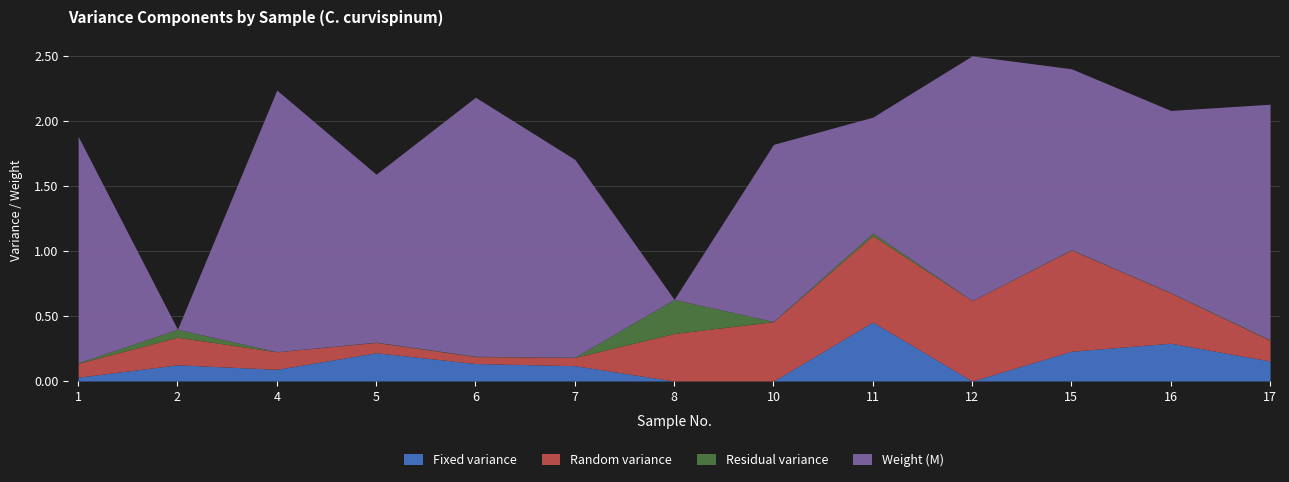

Where do Residual variance and Weight (M) first cross each other?

1 and 2